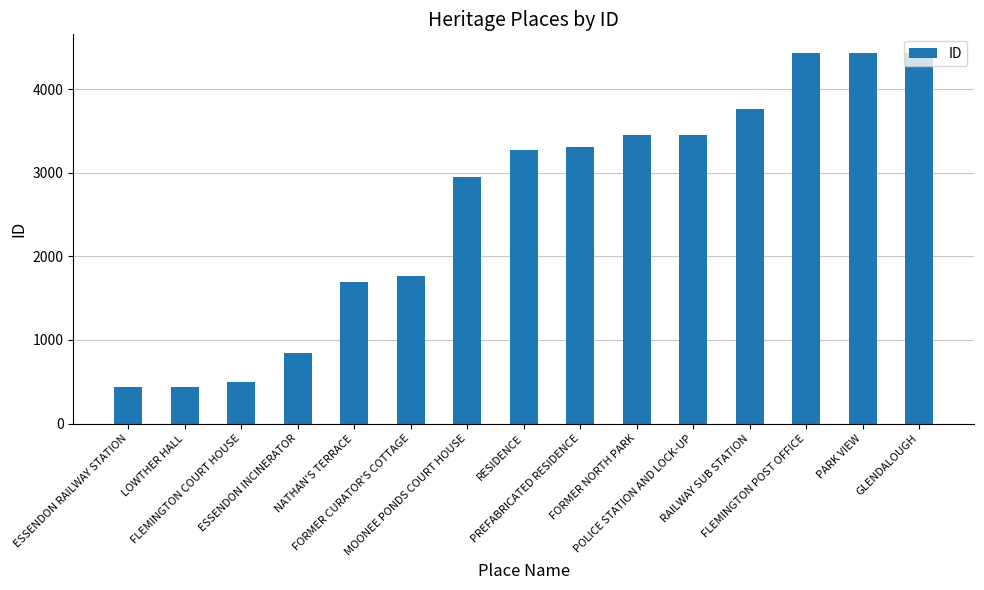

True or false: the data shows 4430 at PARK VIEW.

True